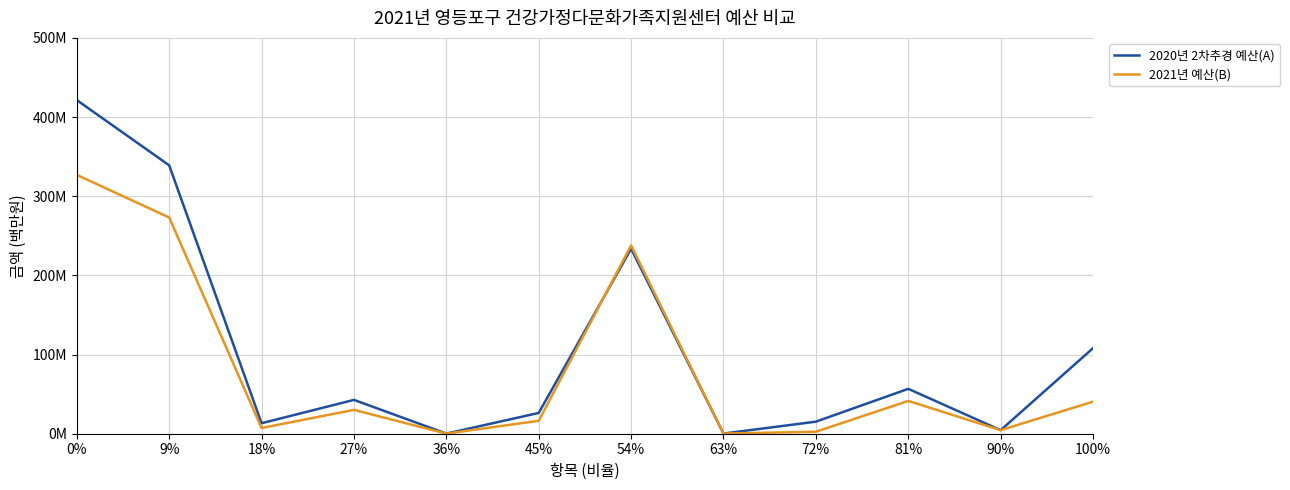

Which series has the largest range (max minus min)?

2020년 2차추경 예산(A)